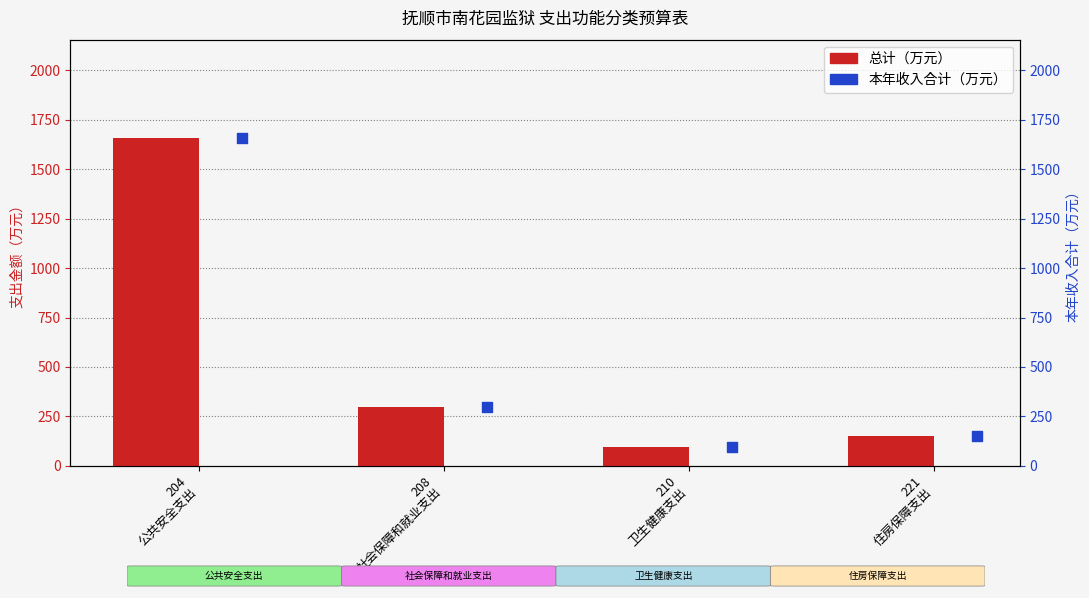

What are all the series names shown in the legend?

总计（万元）, 本年收入合计（万元）